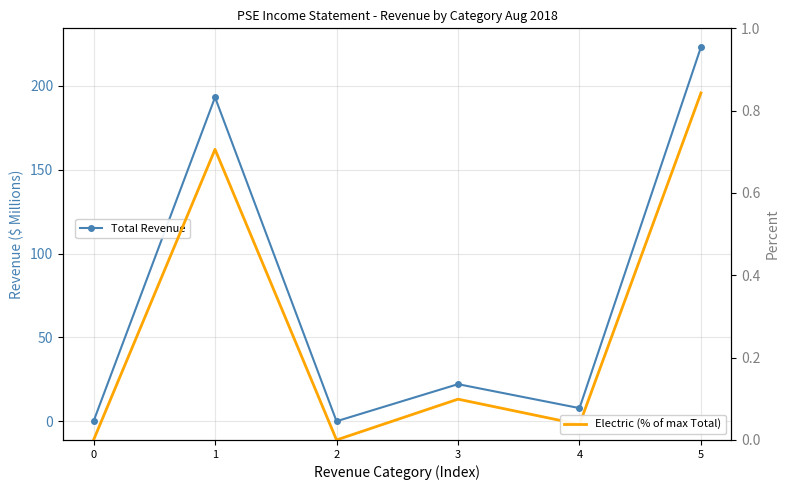

List the labels in order of Total Revenue value, smallest first.

0, 2, 4, 3, 1, 5